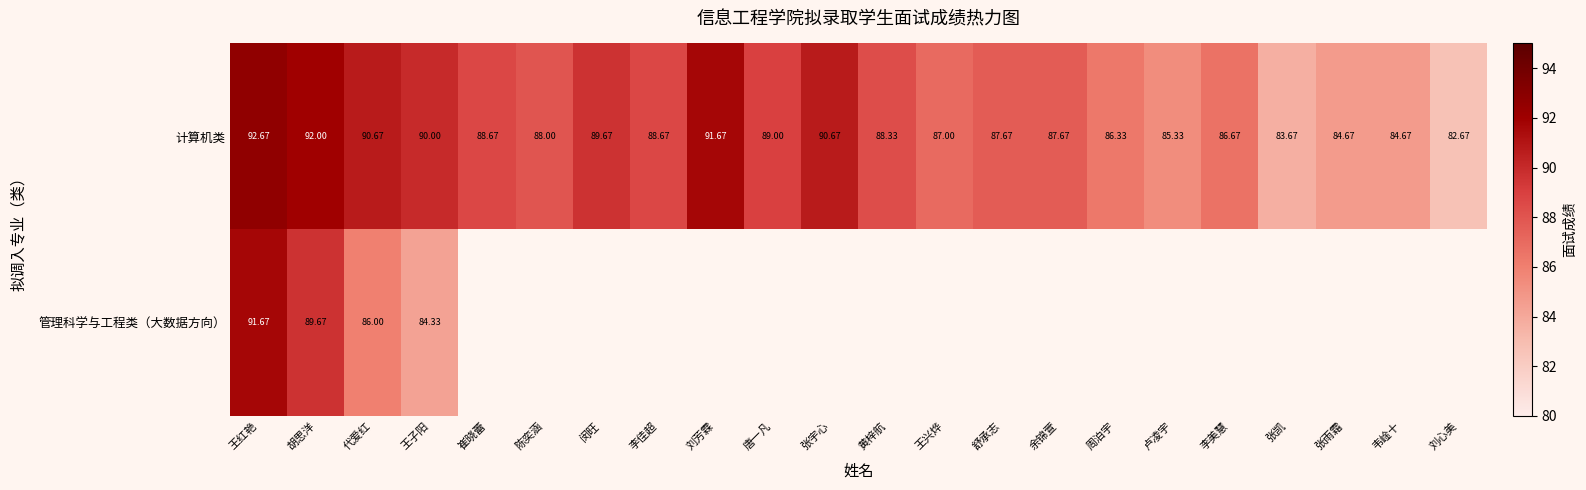

What is the maximum value shown in the chart?

92.7